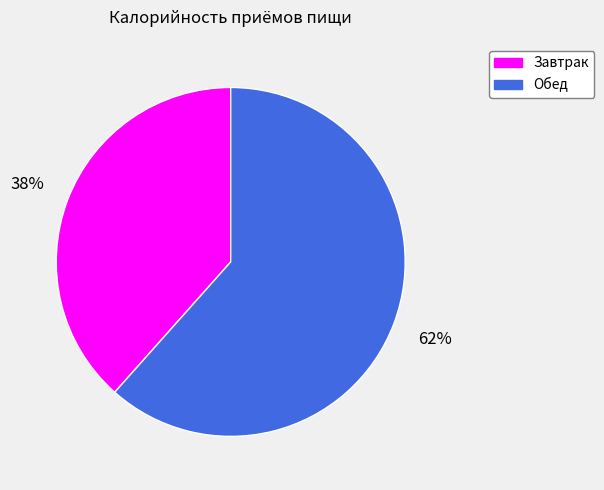

How many slices are in this pie chart?

2